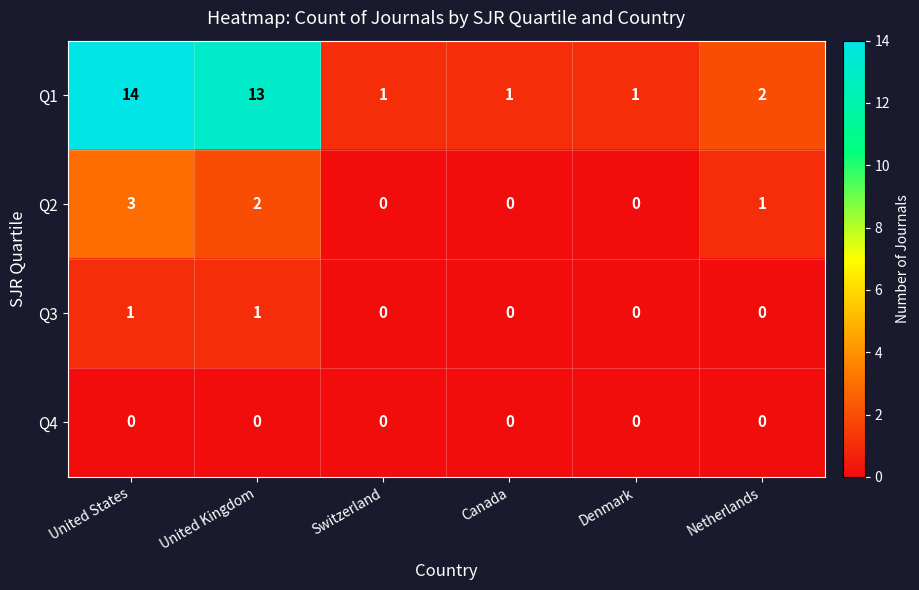

Reading right to left, what are all the values shown in this chart?

Q1: 2	1	1	1	13	14
Q2: 1	0	0	0	2	3
Q3: 0	0	0	0	1	1
Q4: 0	0	0	0	0	0